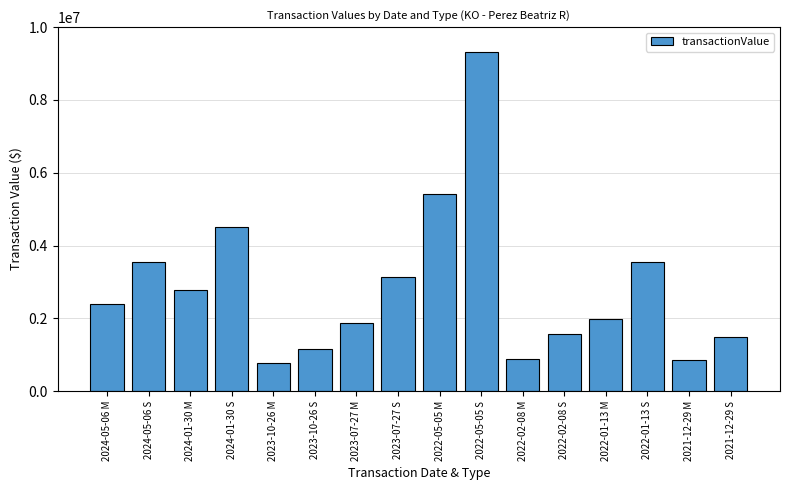

What is the label of the 2nd bar from the right?

2021-12-29 M